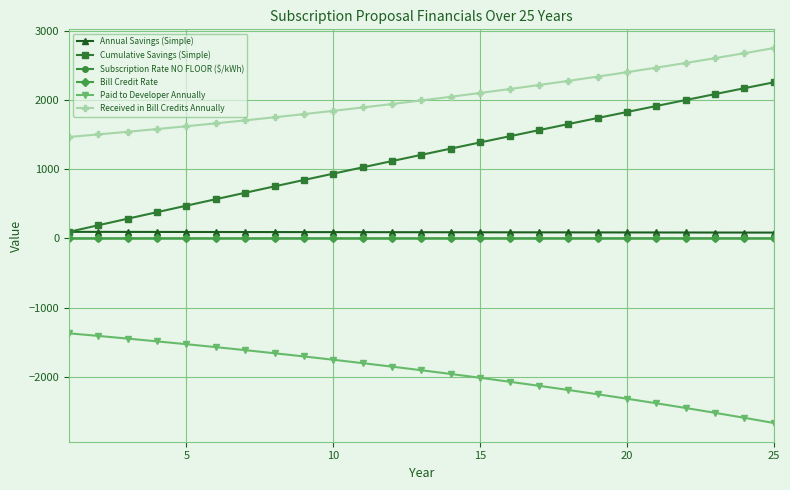

What is the minimum value shown in the chart?

-2672.0